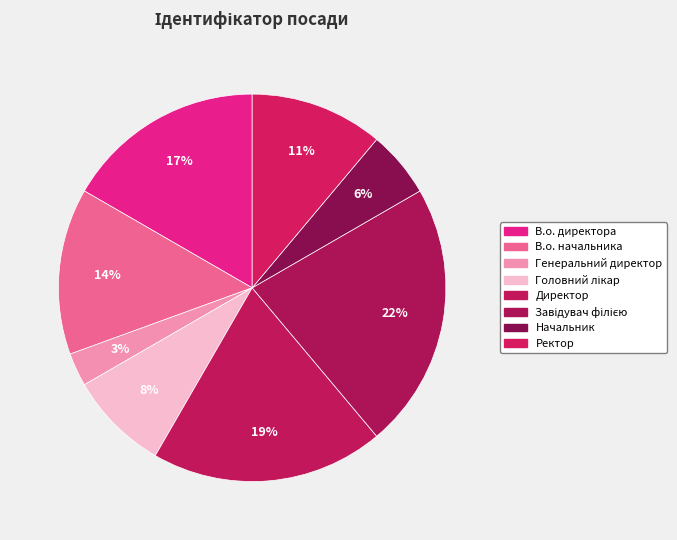

The Головний лікар slice represents 8% of the pie. True or false?

True